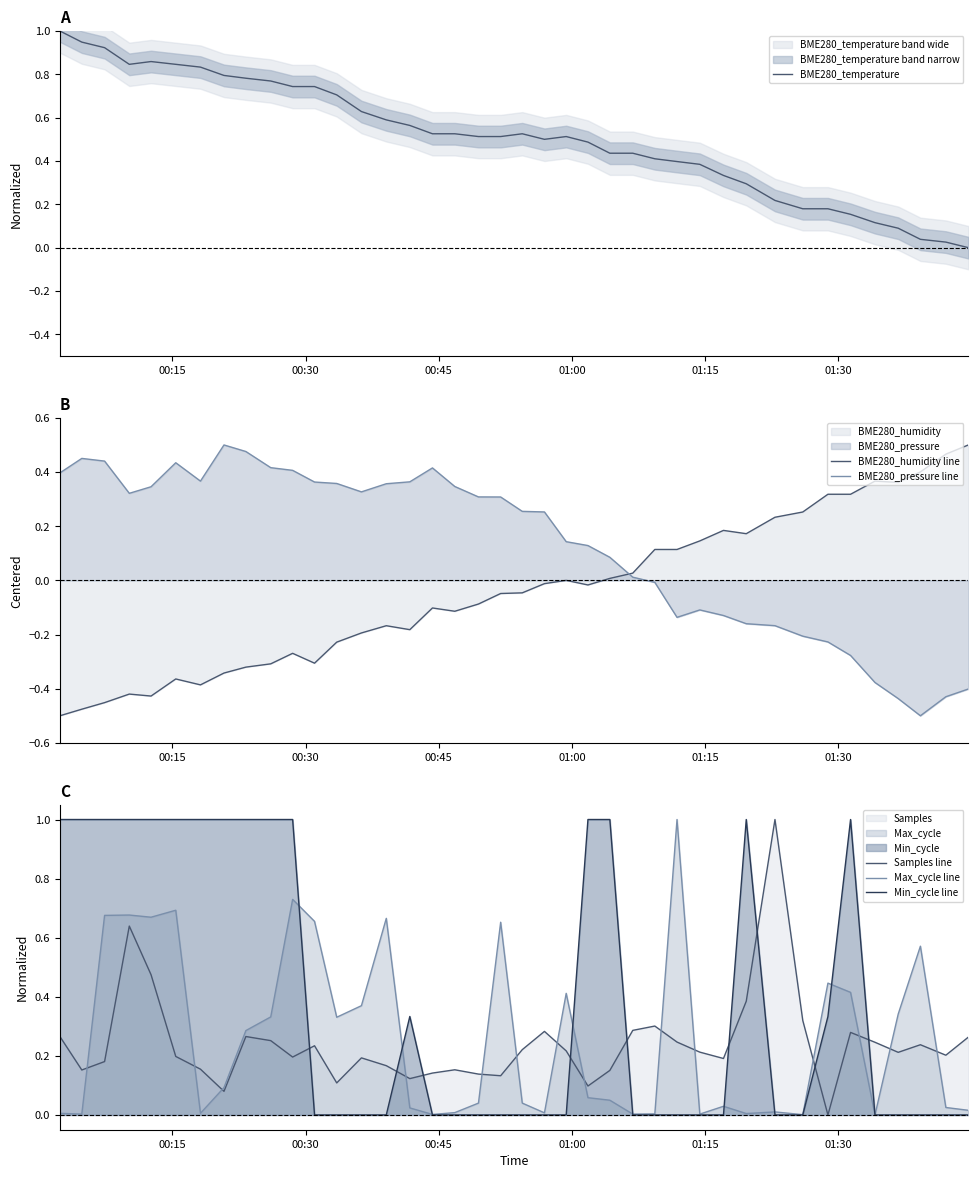

Which series ends up on top after the final intersection of Samples line and Max_cycle line?

Samples line